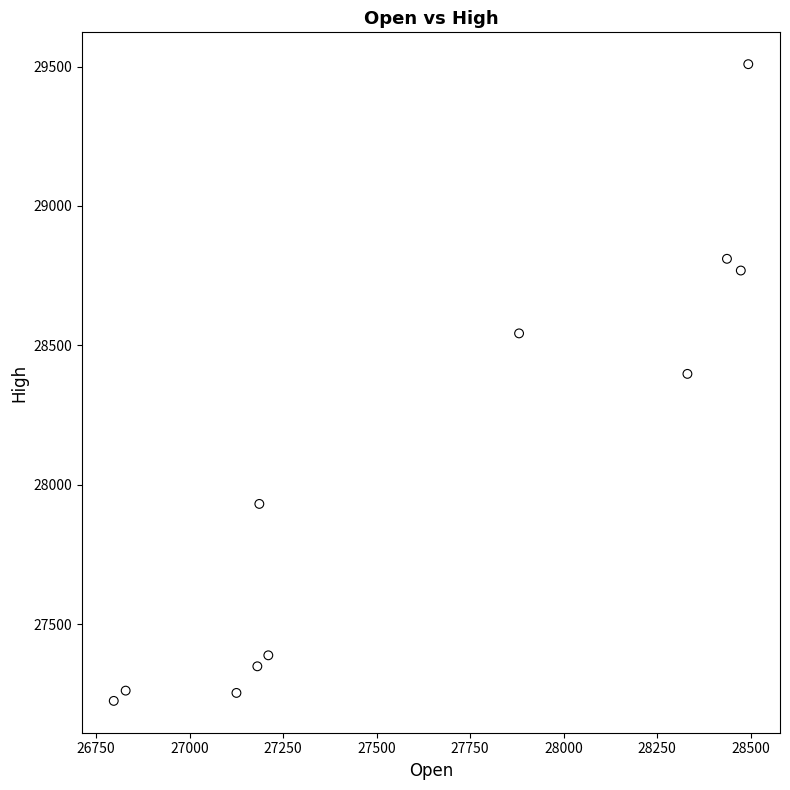

What Y value in the scatter plot is closest to 28366?

28397.8